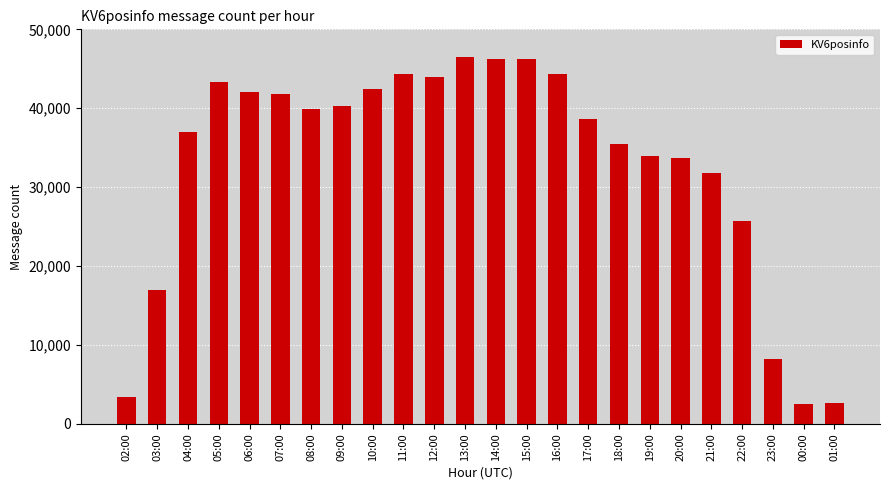

Where is the data nearest to the value 24510?

22:00